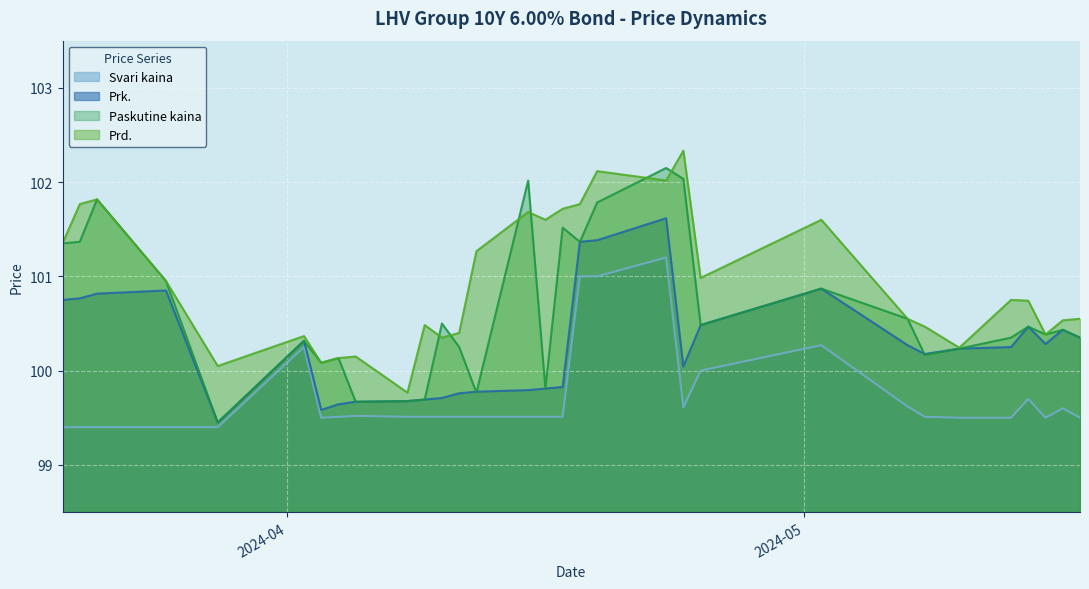

The value of Prk. at 2024-04-17 is 99.8. True or false?

True